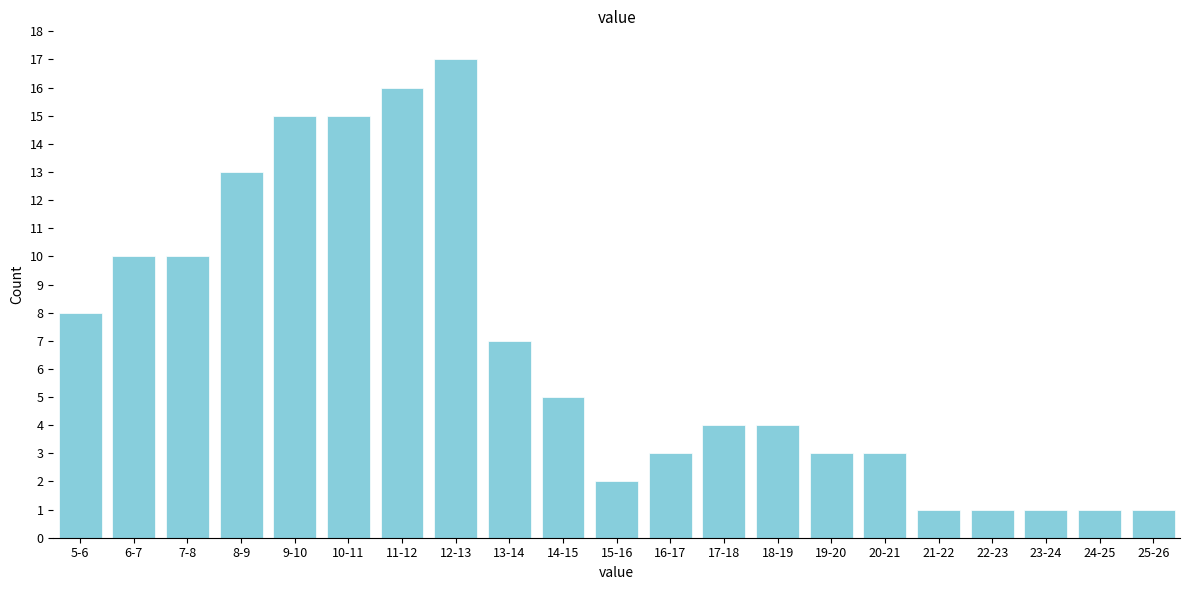

Reading left to right, transcribe all the data shown in this chart.

5-6=8	6-7=10	7-8=10	8-9=13	9-10=15	10-11=15	11-12=16	12-13=17	13-14=7	14-15=5	15-16=2	16-17=3	17-18=4	18-19=4	19-20=3	20-21=3	21-22=1	22-23=1	23-24=1	24-25=1	25-26=1